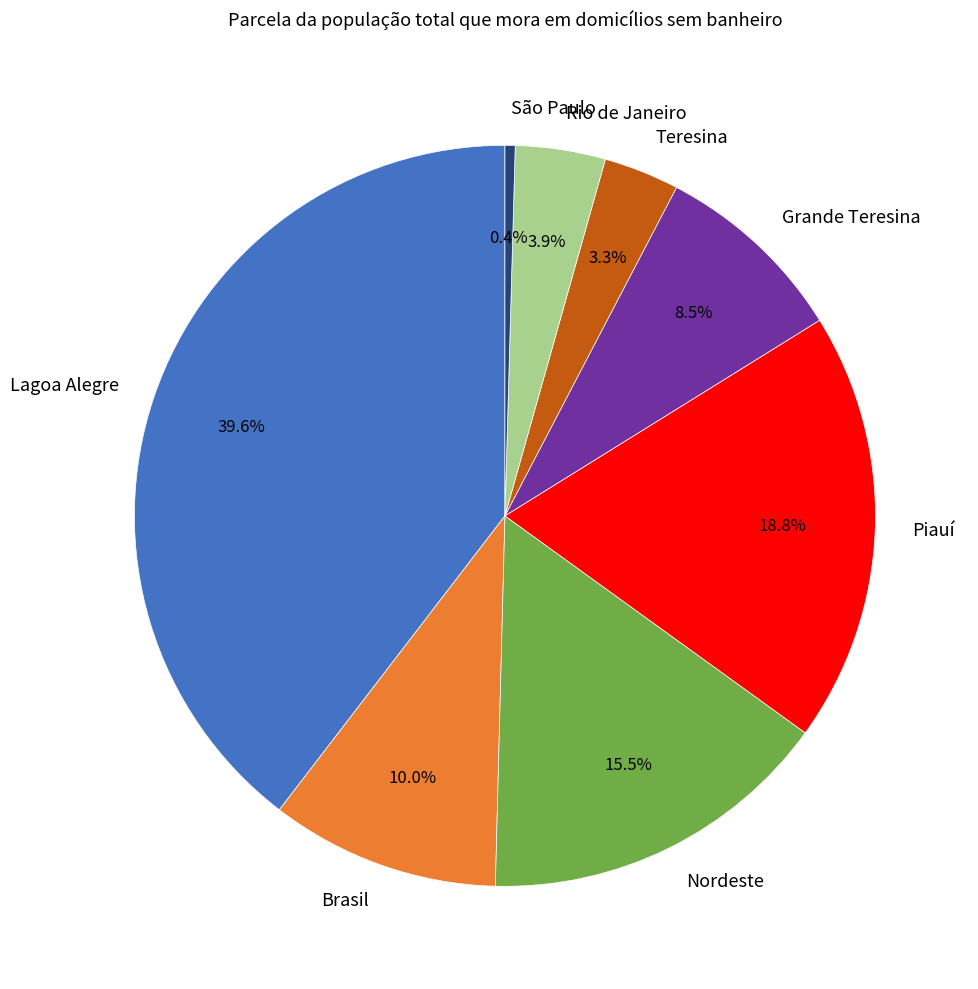

Between Teresina and Brasil, which is larger?

Brasil